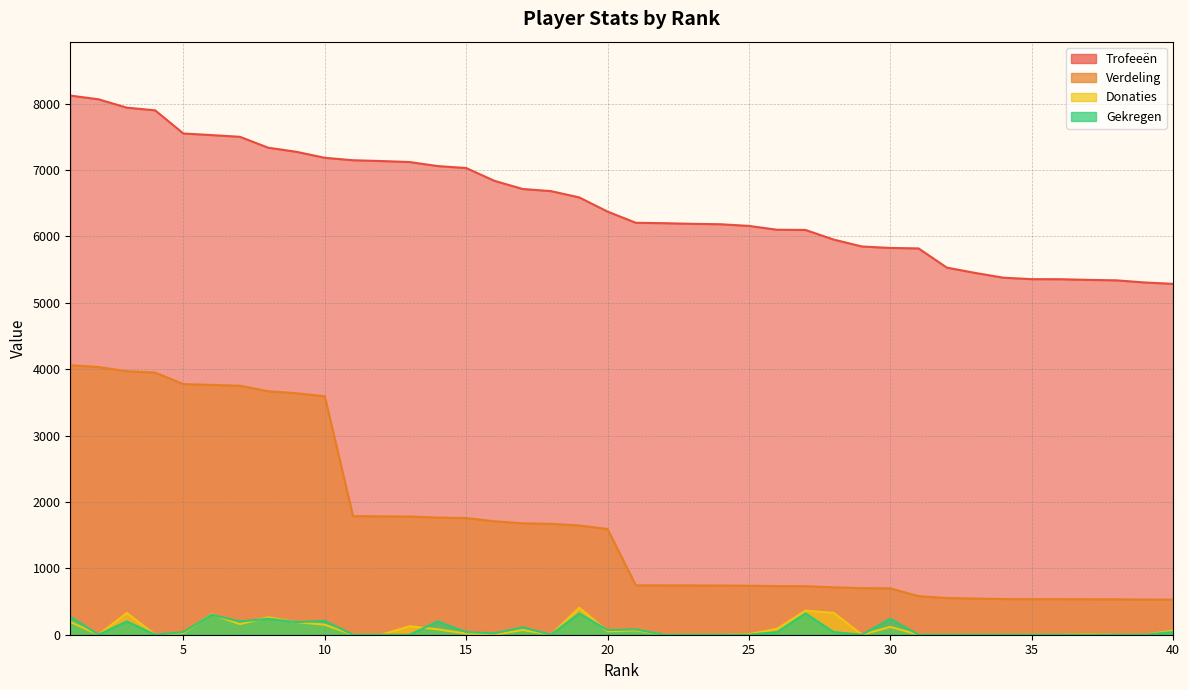

Is the value of Gekregen at 31 greater than the value of Donaties at 20?

No